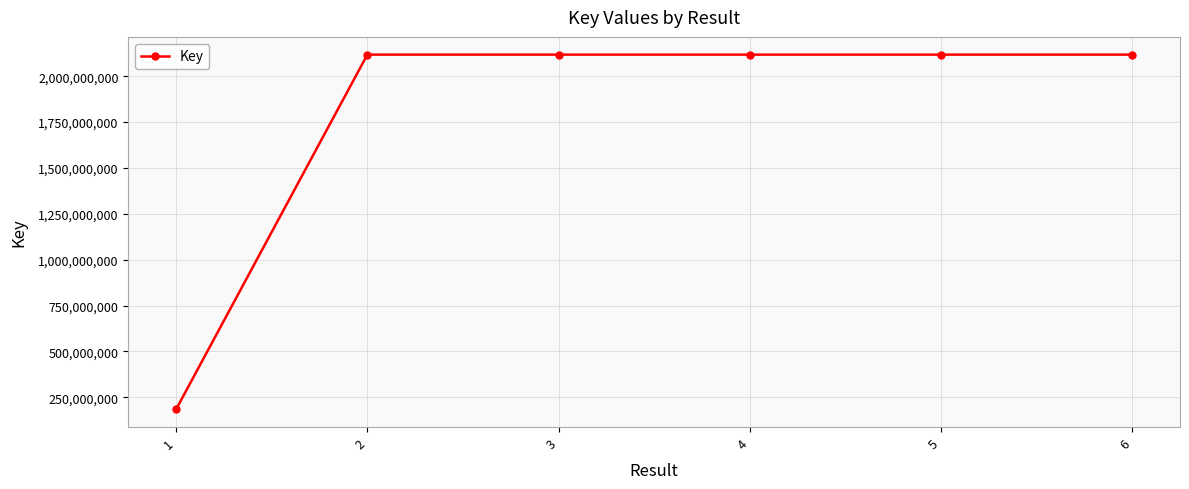

How many lines are shown in the chart?

1